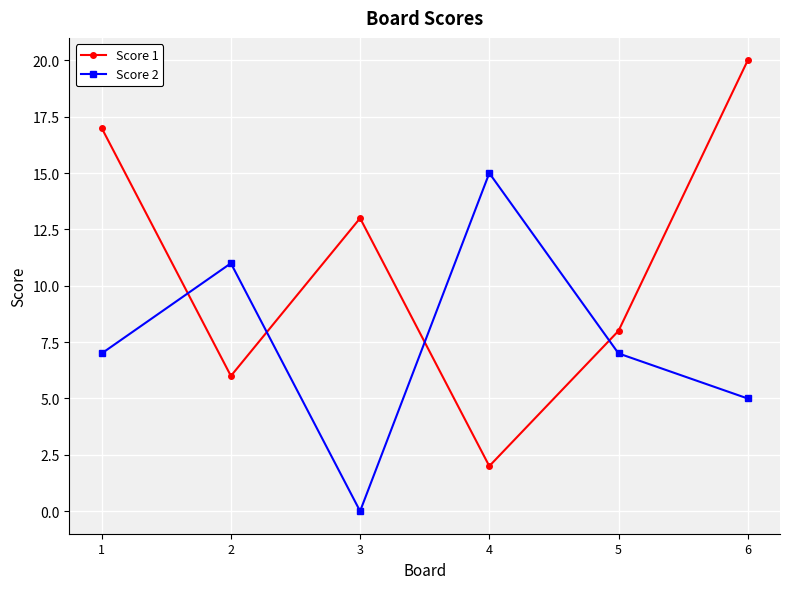

In Score 2, how many points are higher than both neighbors (excluding endpoints)?

2